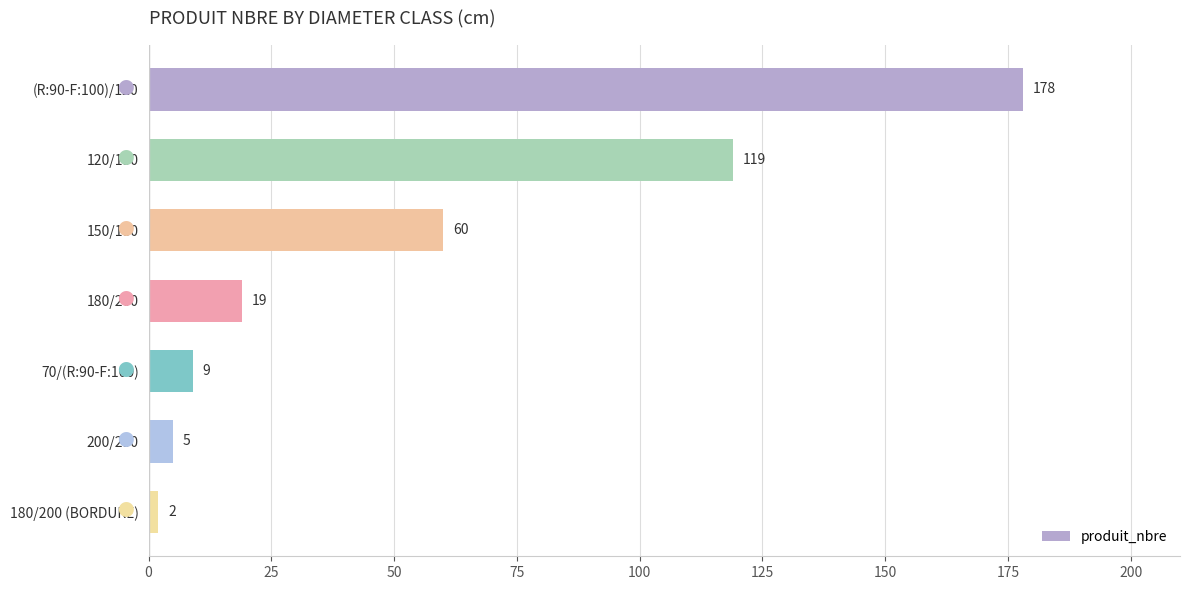

What is the average value?

56